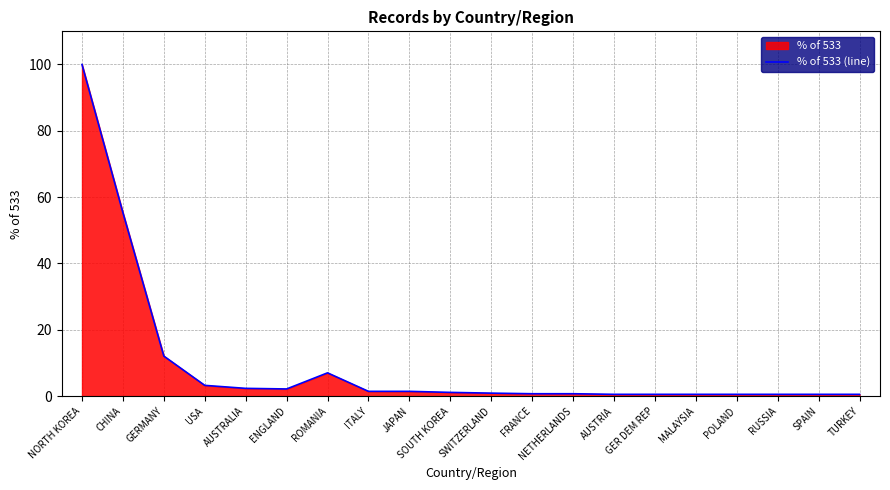

How many series are shown in this chart?

1